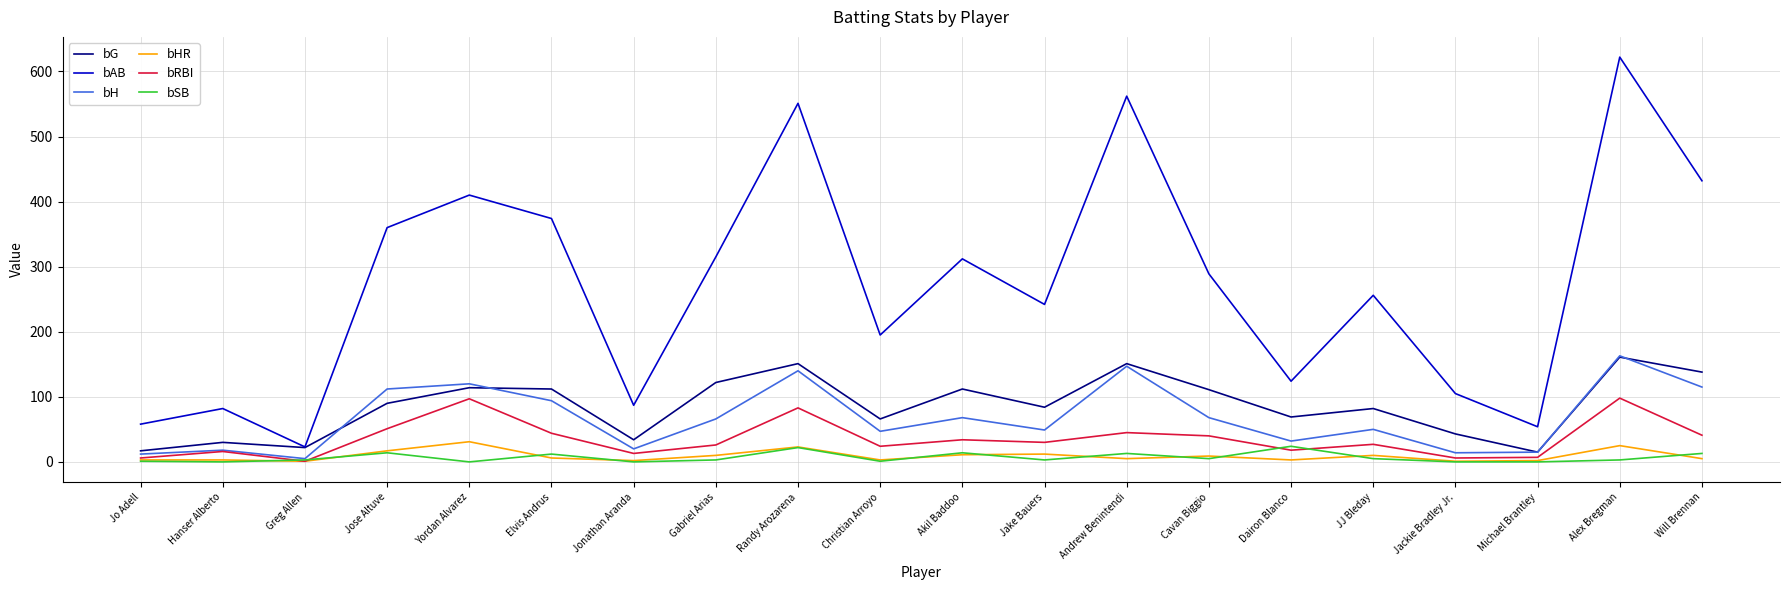

True or false: bAB and bRBI intersect in this chart.

False